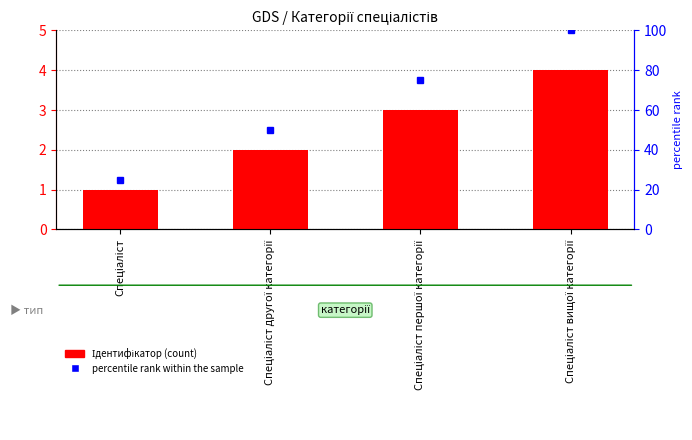

What value does the data have at Спеціаліст вищої категорії?

4